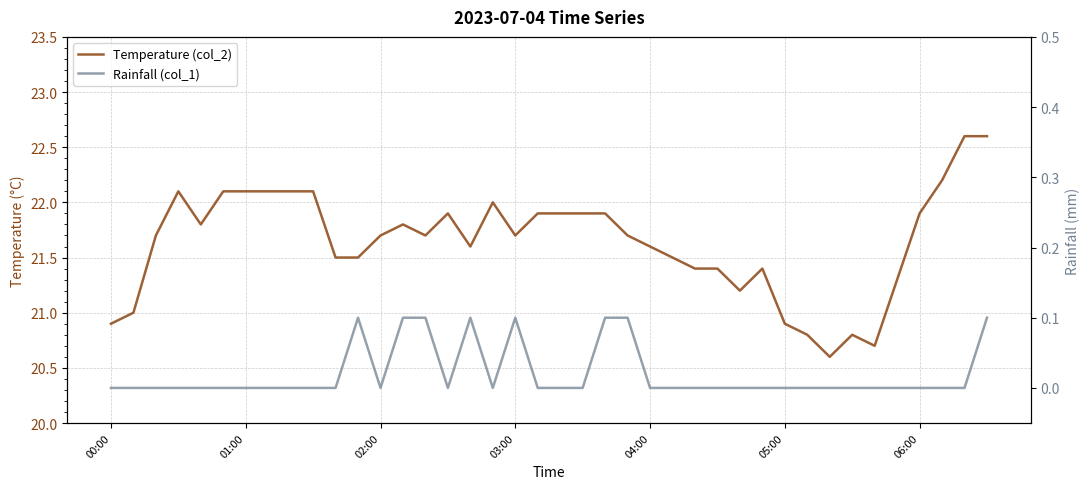

How many series are shown in this chart?

2